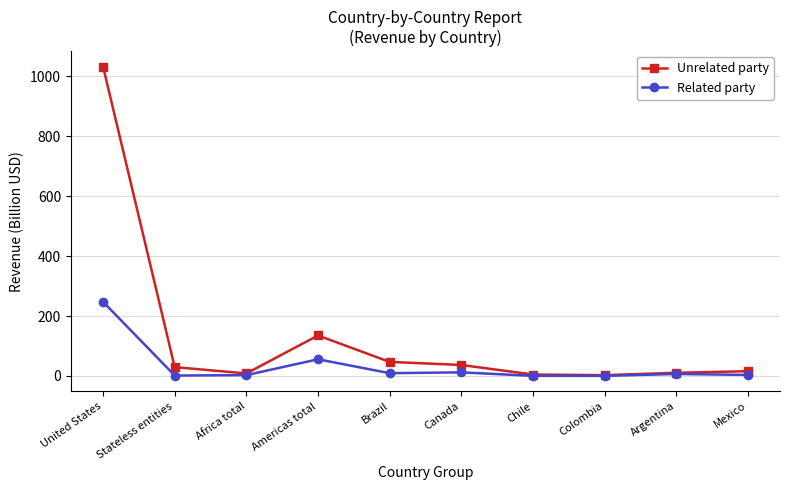

Which series has the widest spread of values?

Unrelated party